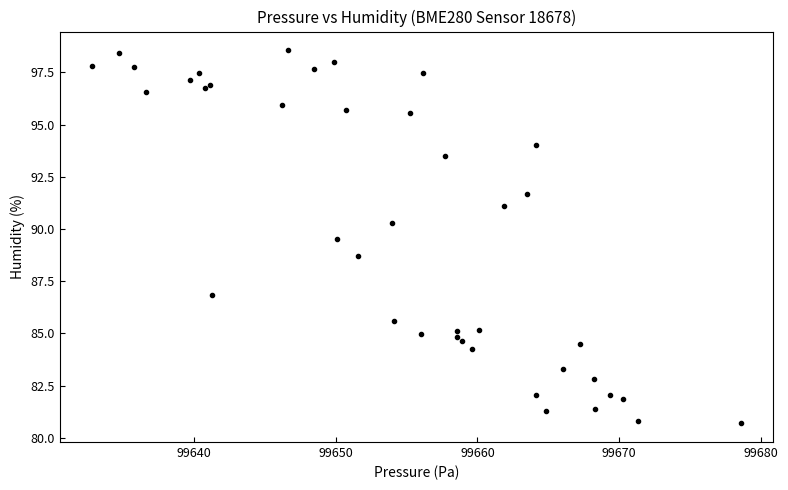

What Y value in the scatter plot is closest to 89?

88.7